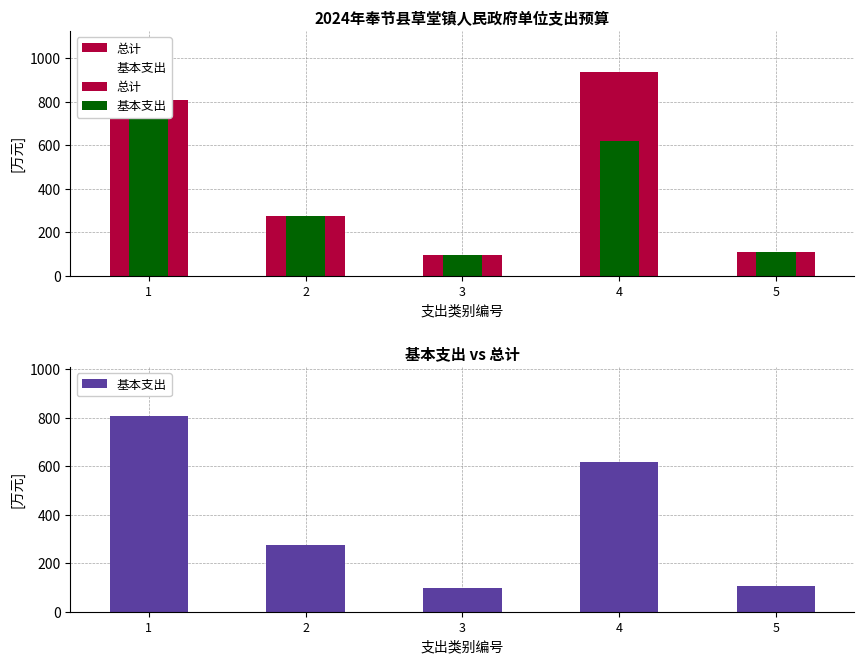

What is the difference between the 基本支出 values at 2 and 1?

534.0